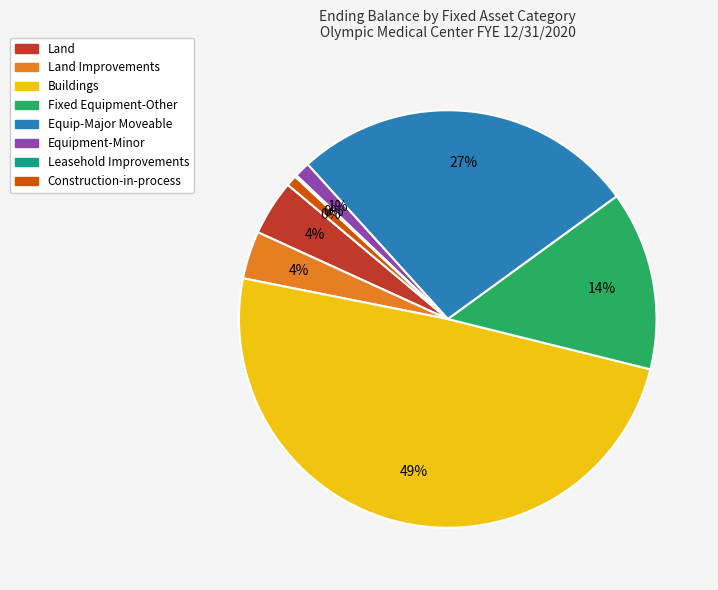

To the nearest percent, what is the difference between the largest and smallest slice percentages?

49%